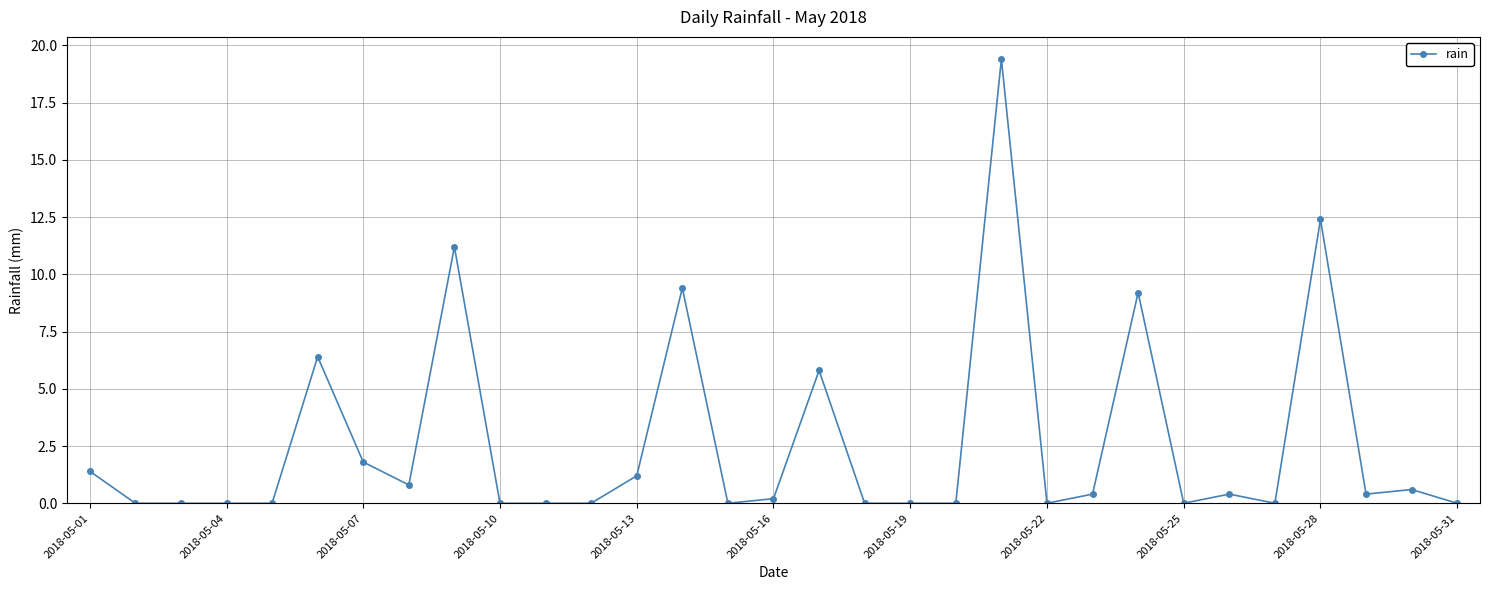

What is the maximum value shown in the chart?

19.4